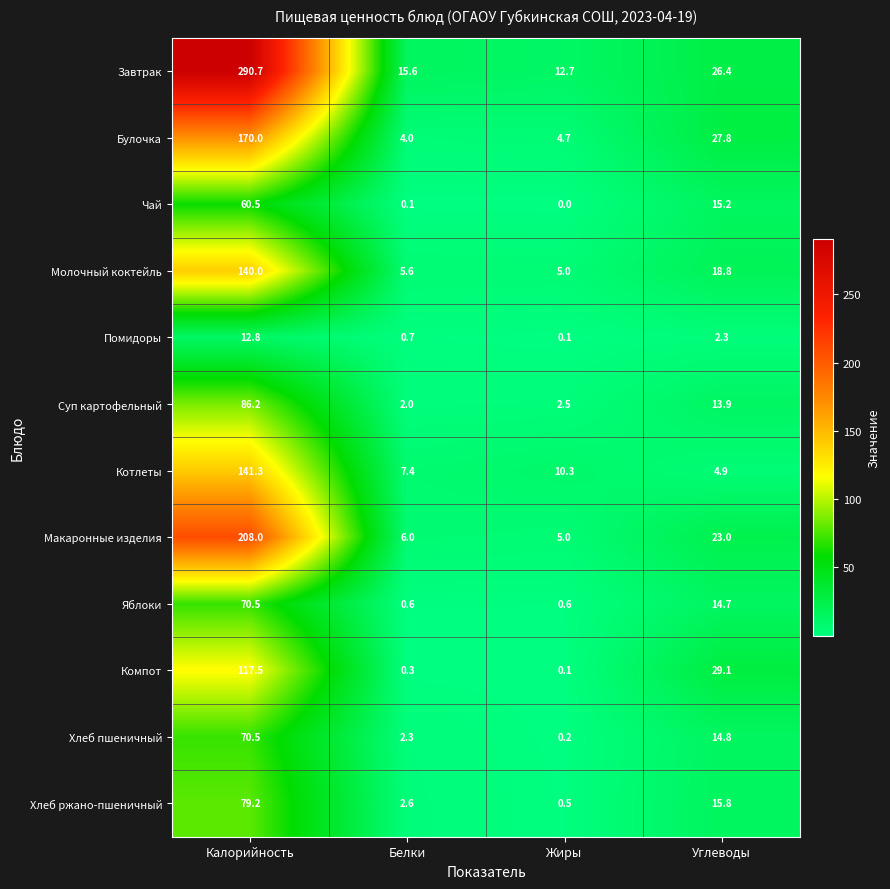

Which label corresponds to the smallest value in the chart?

Жиры